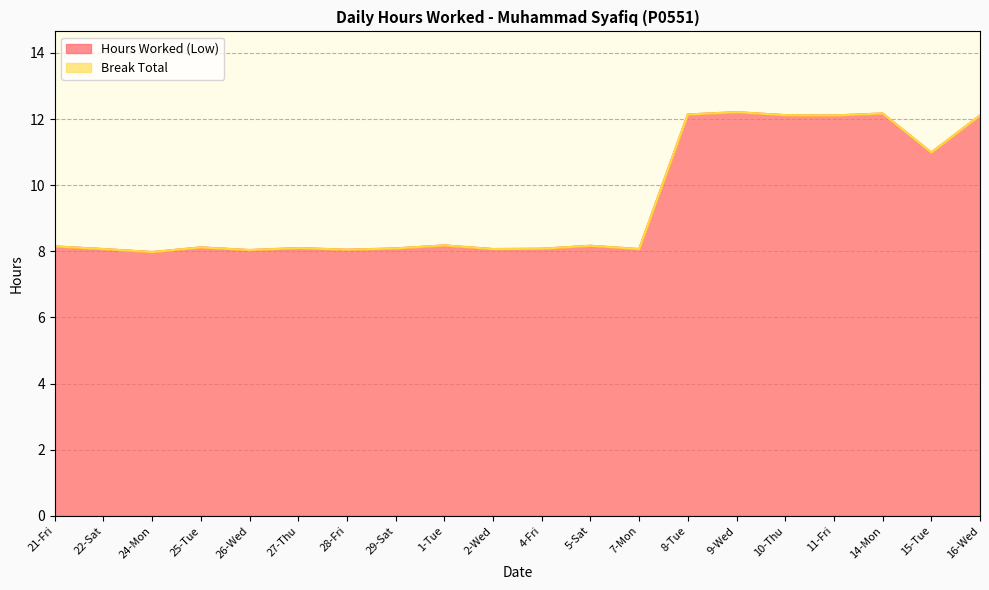

What is the difference between the maximum and minimum values?

4.2